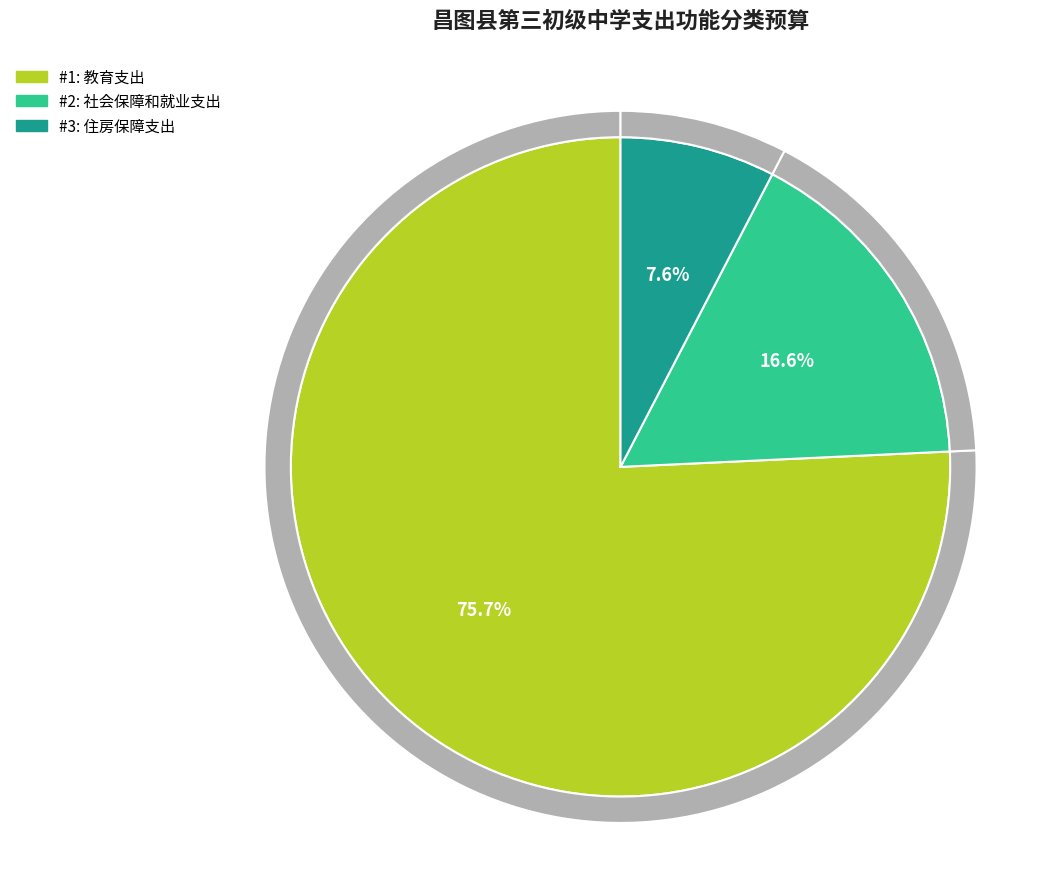

Is there a majority slice in this chart?

Yes